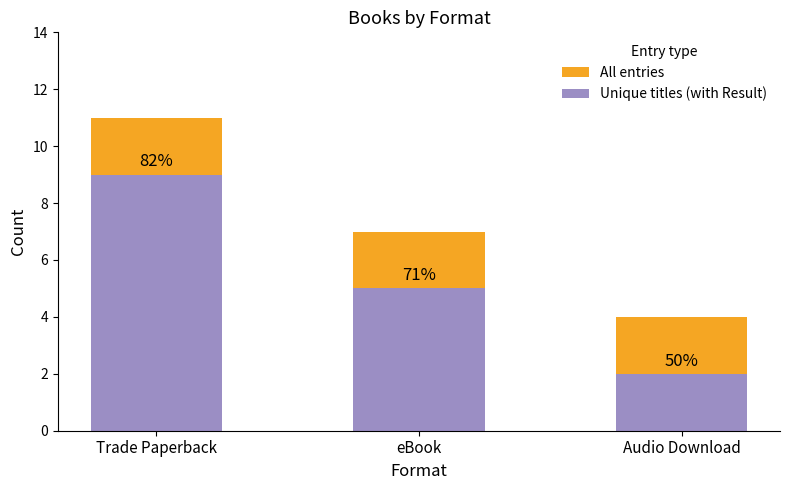

The value of Unique titles (with Result) at Trade Paperback is 9. True or false?

True